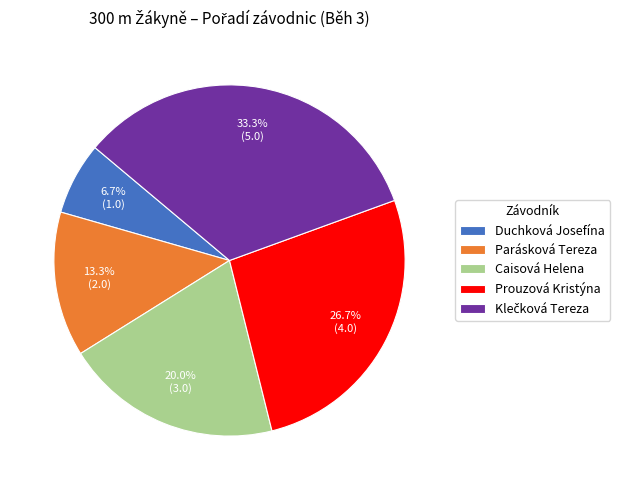

How much of the chart is everything except Parásková Tereza?

86.7%